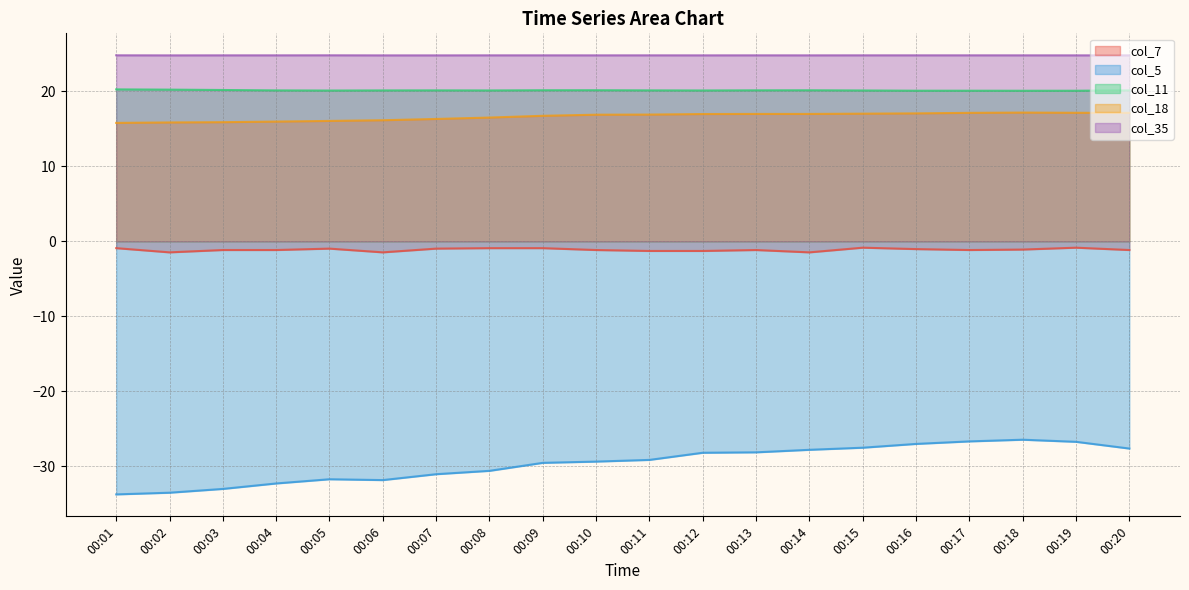

What is the value of the col_7 point at the 13th from the left?

-1.2